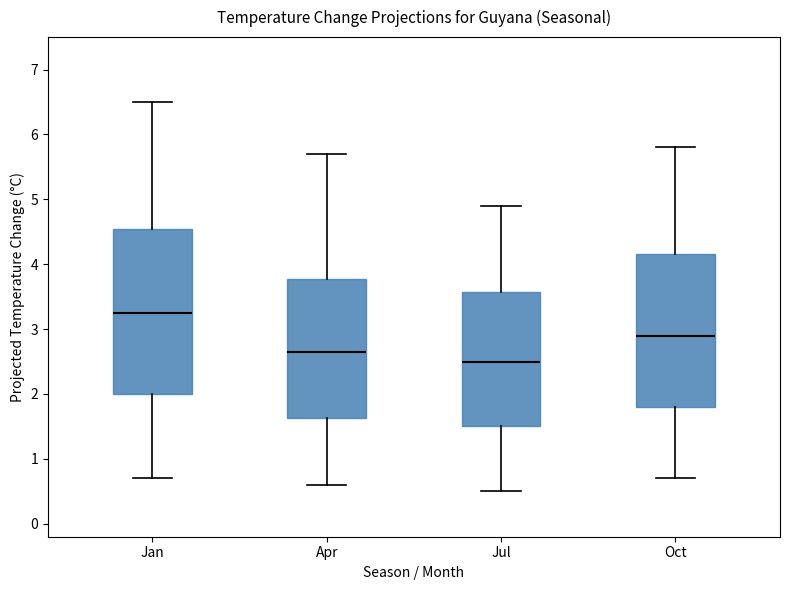

Comparing the boxes themselves (not the whiskers), which one is the tallest?

Jan